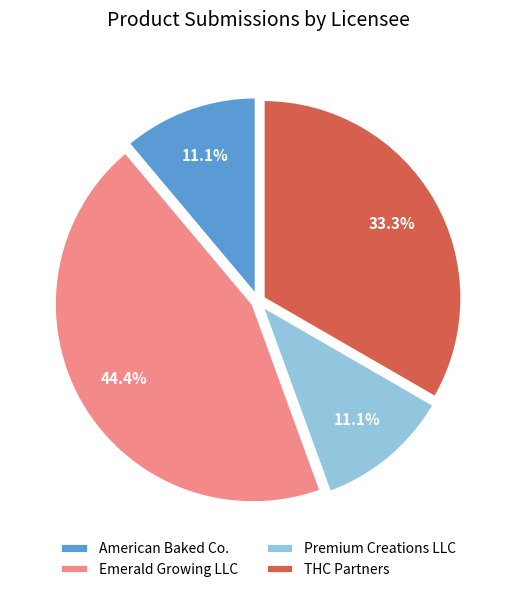

Which slice is the largest?

Emerald Growing LLC